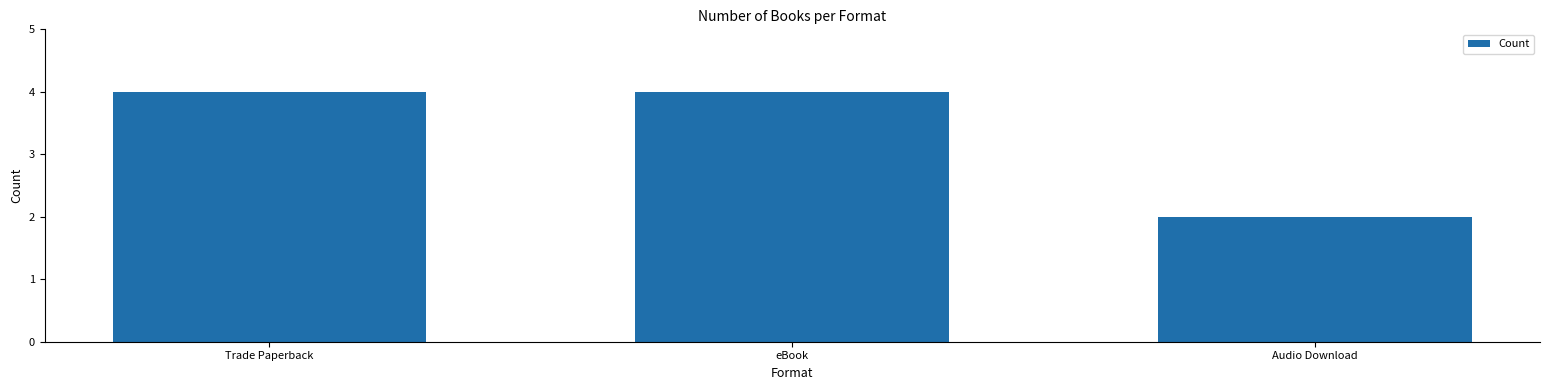

The chart shows a value of 1 at Audio Download. True or false?

False